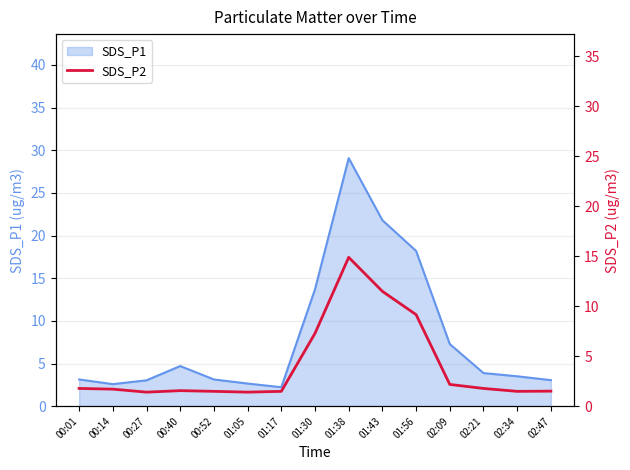

The chart shows a value of 2.3 at 01:17. True or false?

False